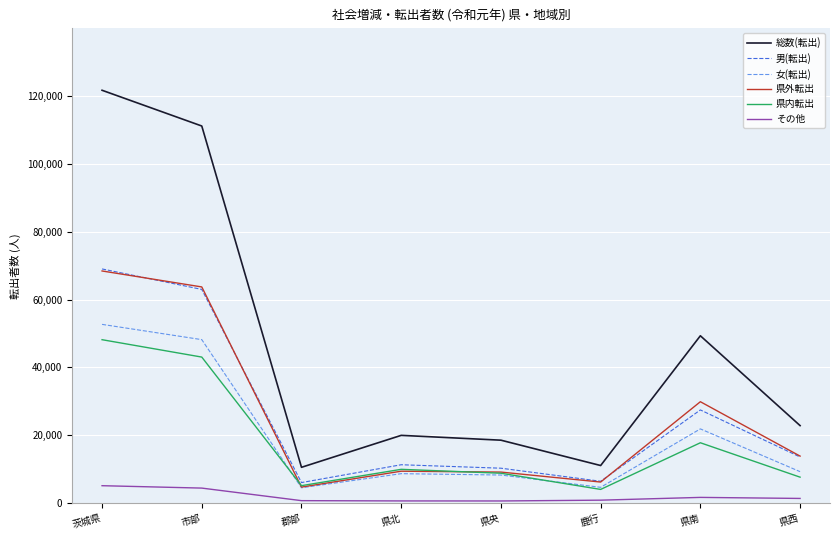

True or false: その他 and 男(転出) cross at least once.

False